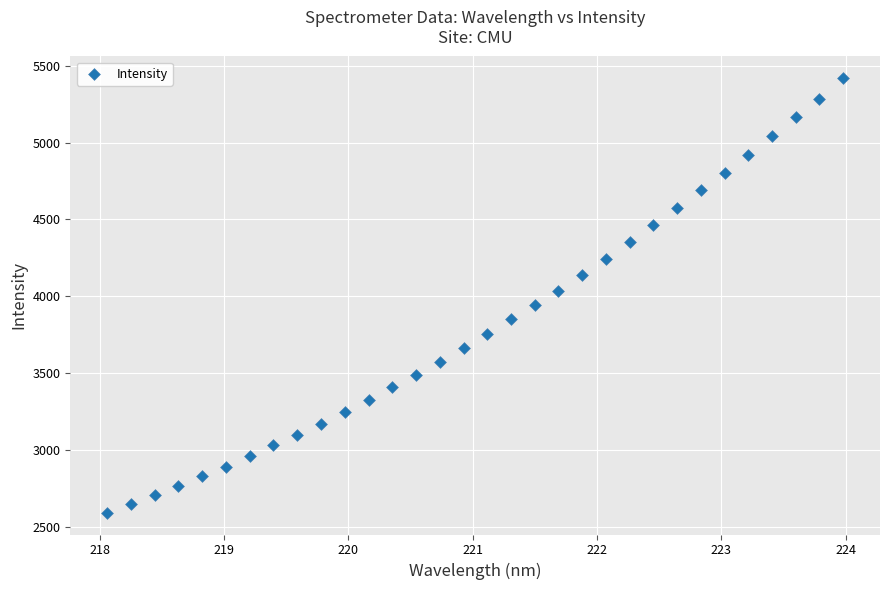

What is the range of Y values (max minus min)?

2824.3